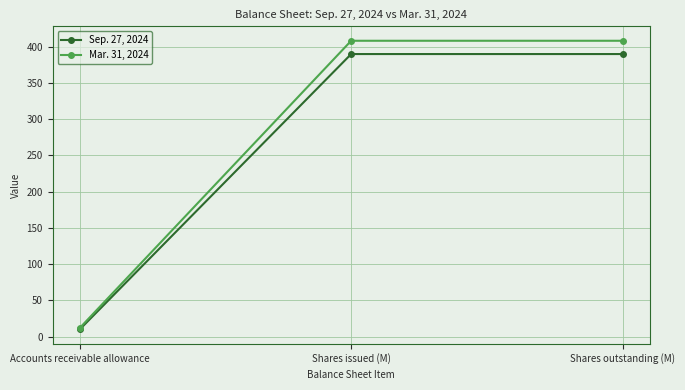

Between Accounts receivable allowance and Shares outstanding (M), which series saw the biggest shift?

Mar. 31, 2024